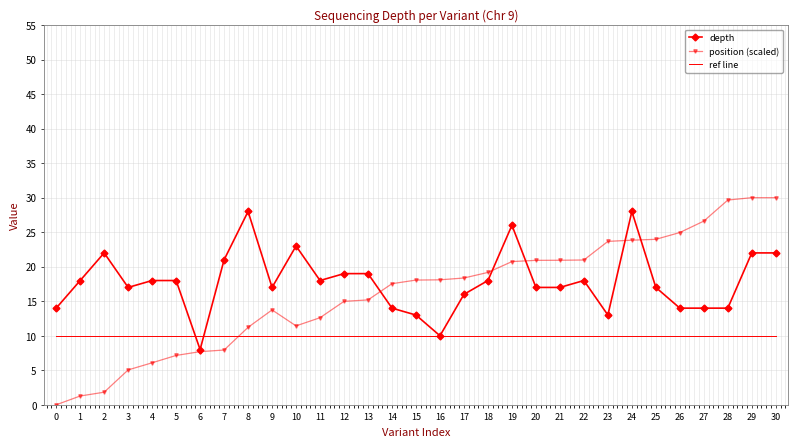

The depth series shows 18.0 at 5. True or false?

True